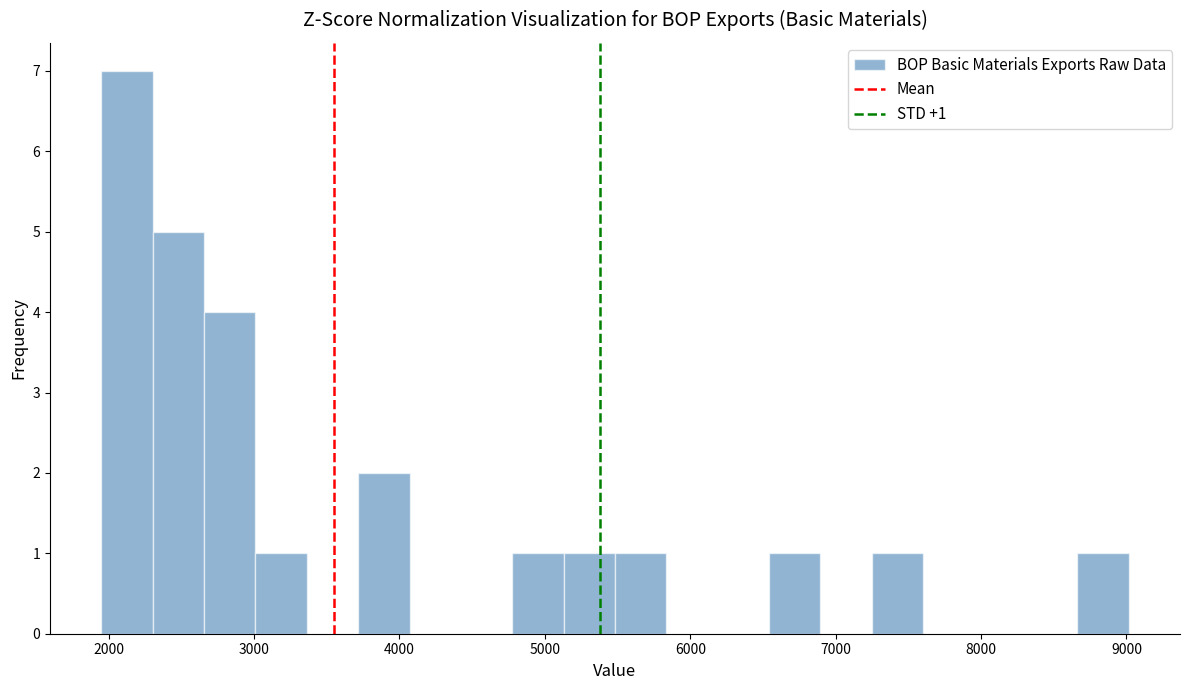

Around what value on the x-axis is the tallest bar? Give the approximate position of its centre, as read against the axis.

2100